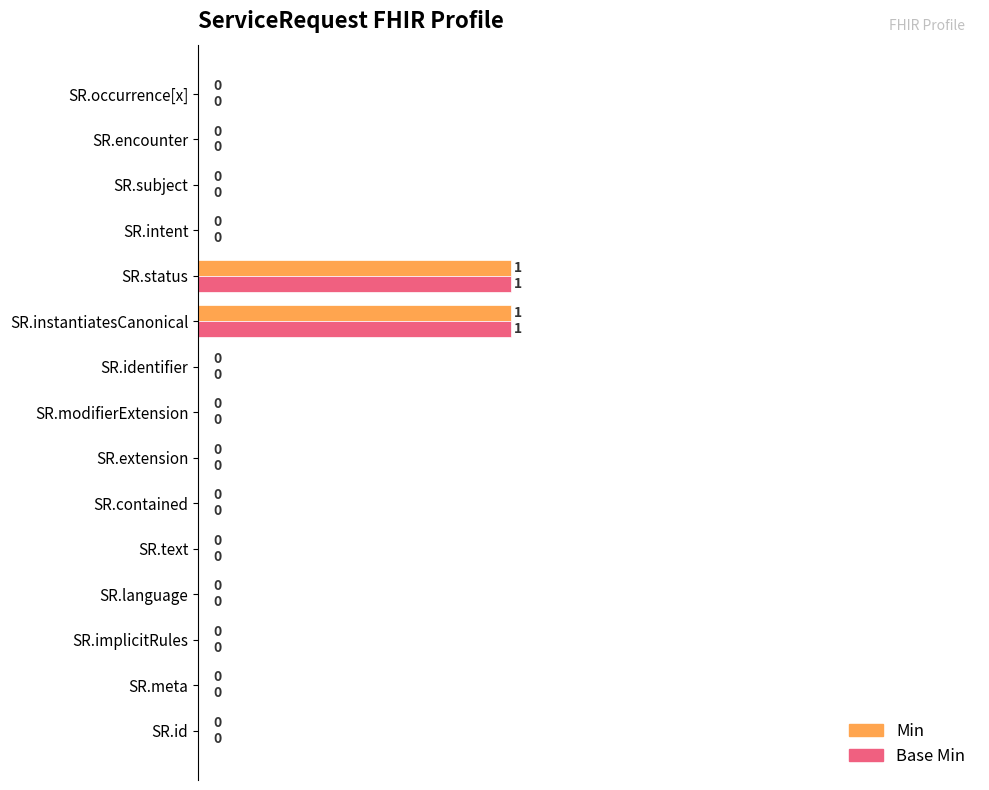

How many Min values are between 0 and 1?

15